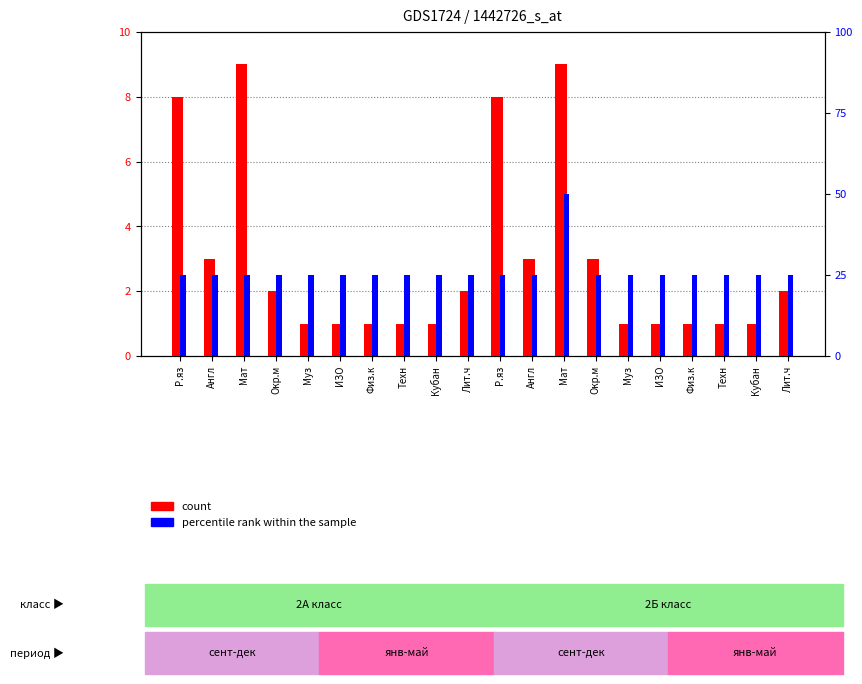

How many groups of bars are there?

20